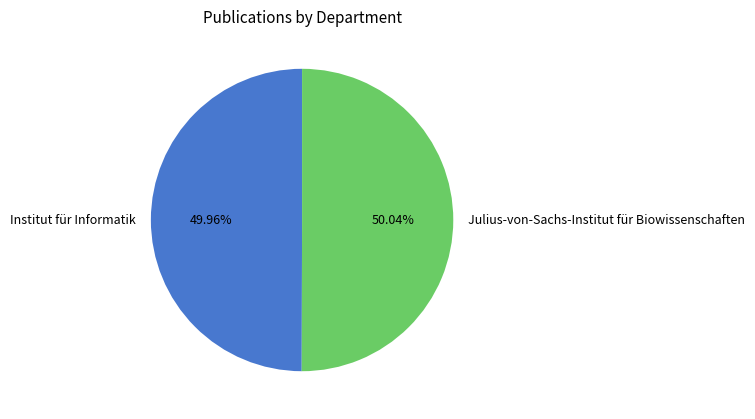

To the nearest percent, what percentage of the pie is Institut für Informatik?

50%